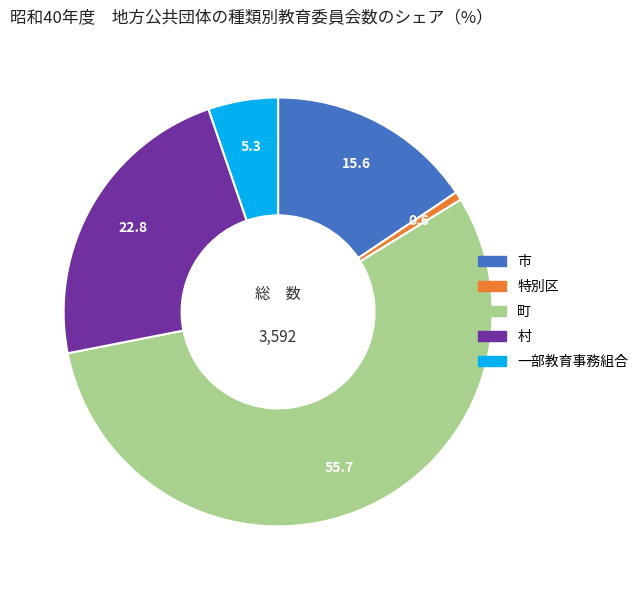

Which slice is the largest?

町